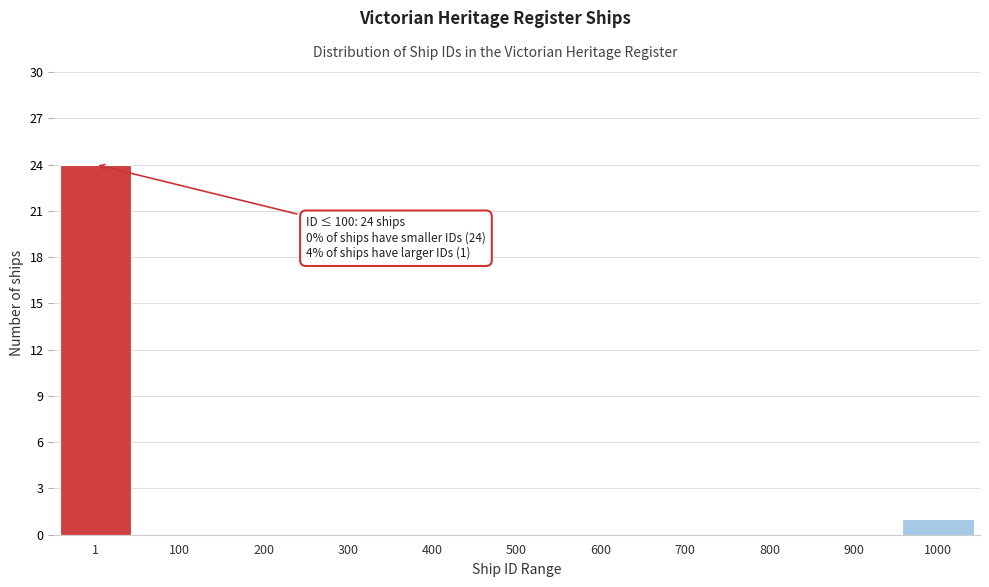

Reading right to left, what are all the values shown in this chart?

1000=1	900=0	800=0	700=0	600=0	500=0	400=0	300=0	200=0	100=0	1=24